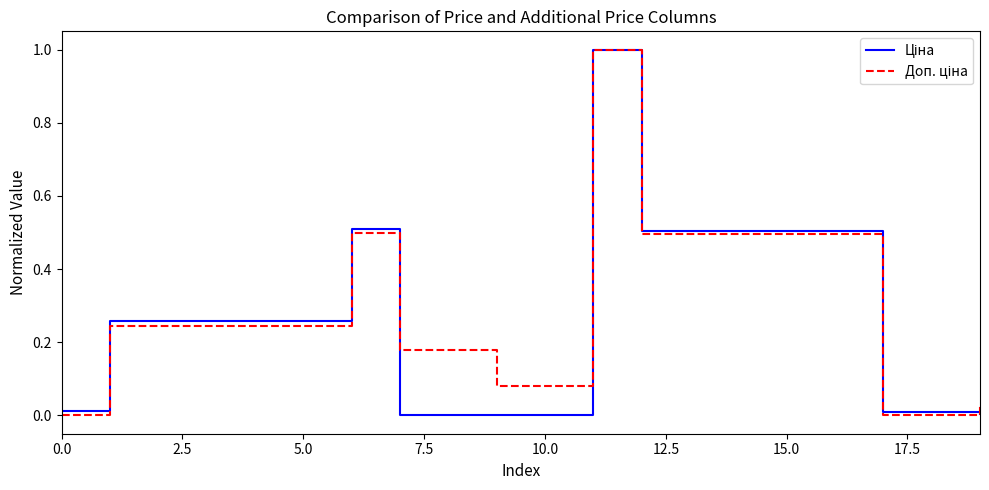

What is the maximum value shown in the chart?

1.0